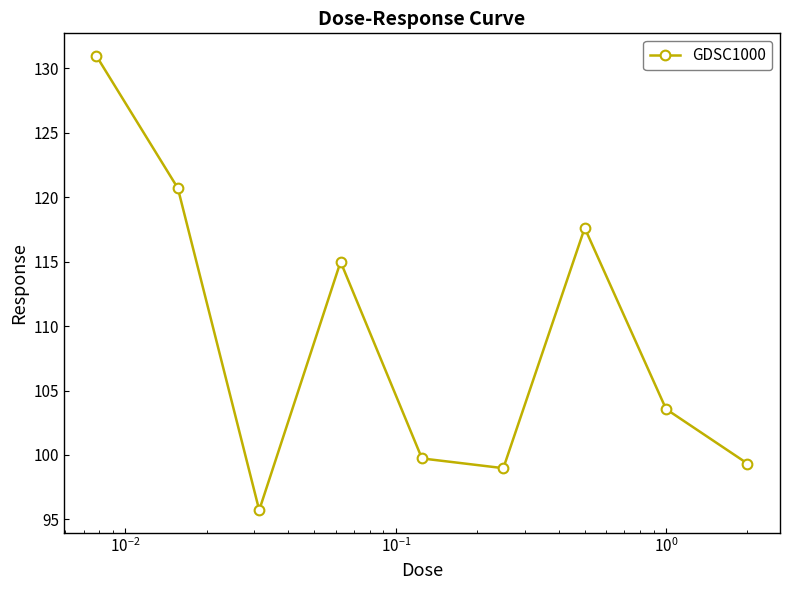

Reading left to right, extract all data points from this chart.

131.0	120.7	95.7	115.0	99.7	99.0	117.6	103.6	99.3